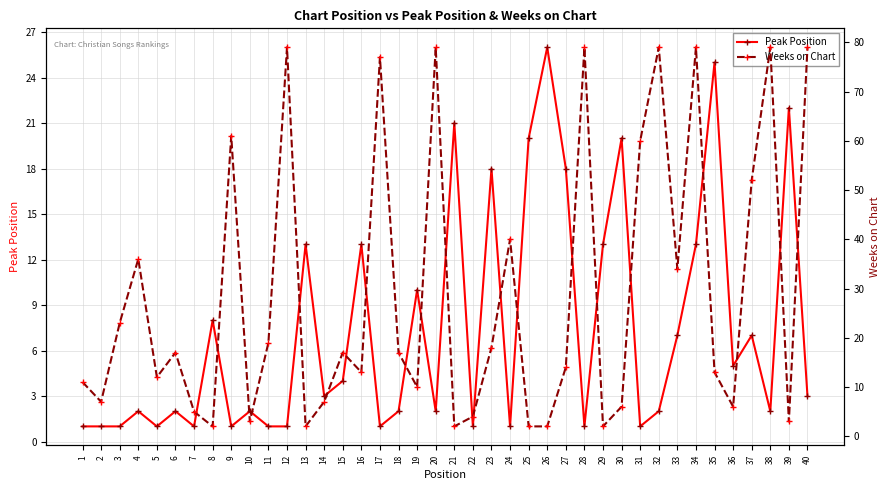

How many data points in Weeks on Chart are above 17?

17